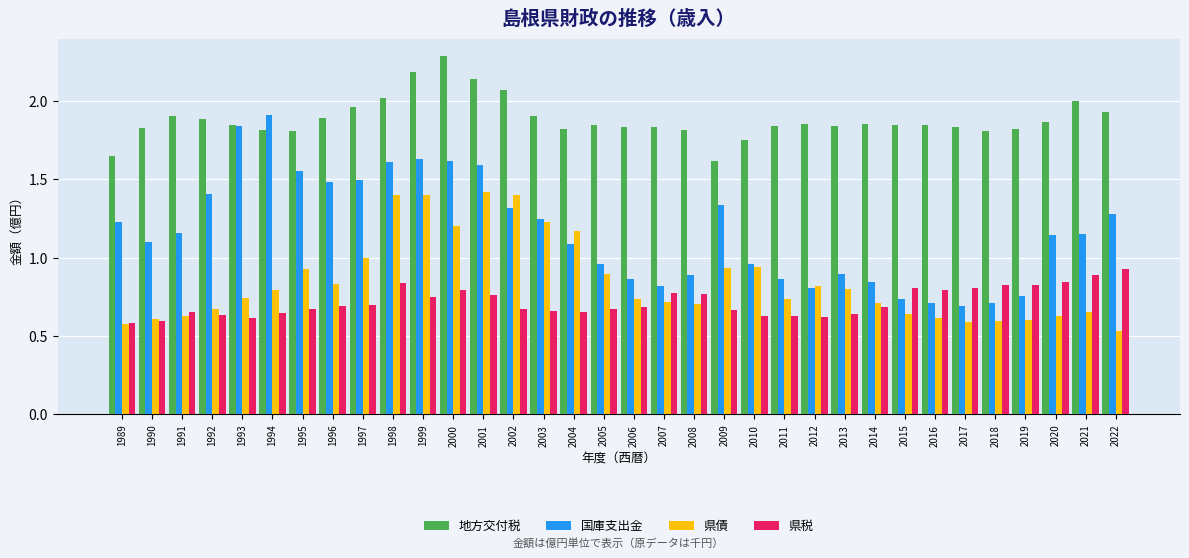

At which category does the chart reach its peak across all series?

2000